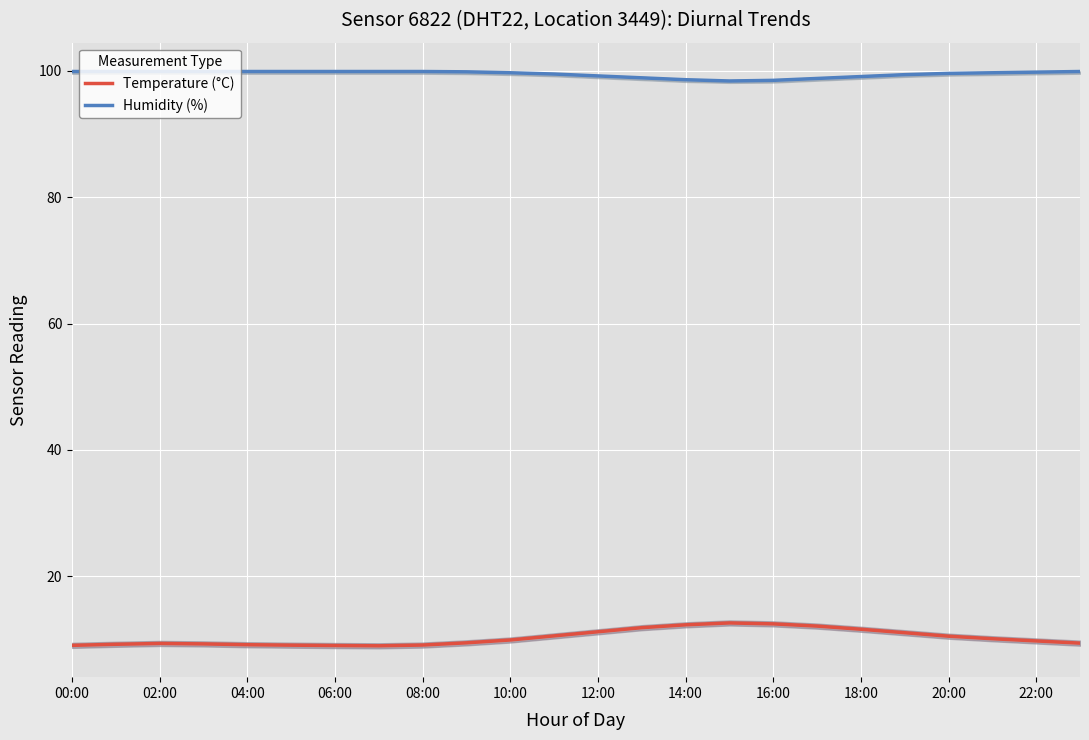

True or false: Temperature (°C) and Humidity (%) cross at least once.

False